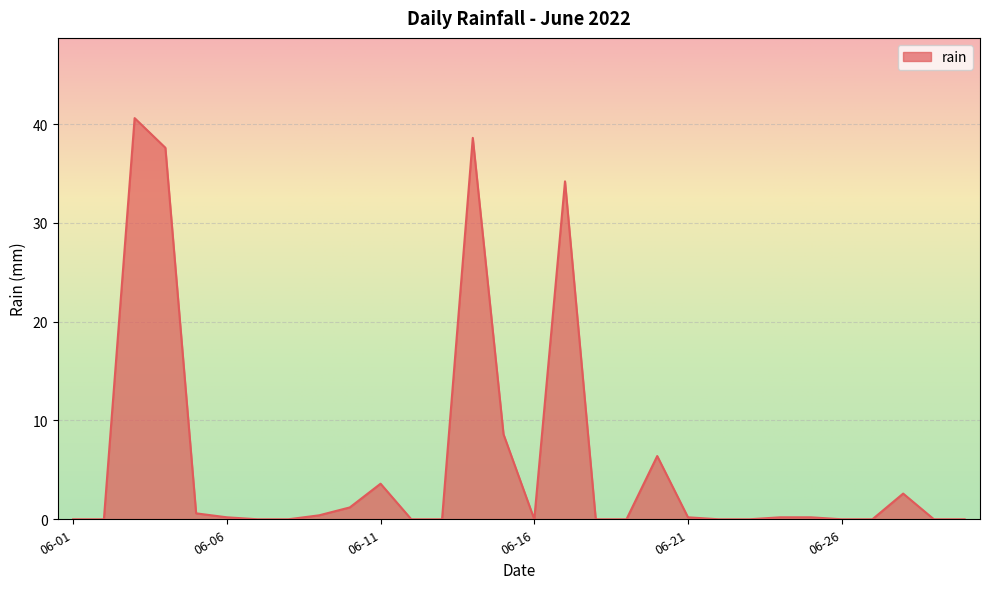

What is the greatest value displayed?

40.6